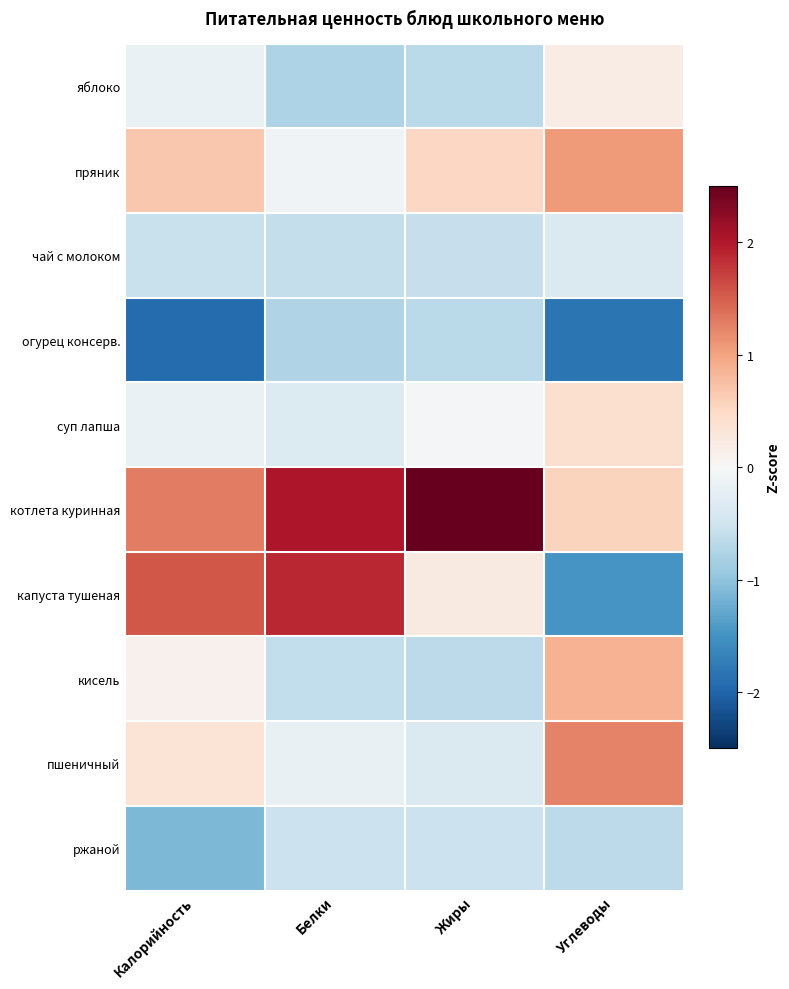

Reading left to right, what are all the values shown in this chart?

яблоко: Калорийность=-0.2	Белки=-0.8	Жиры=-0.7	Углеводы=0.2
пряник: Калорийность=0.7	Белки=-0.1	Жиры=0.5	Углеводы=1.1
чай с молоком: Калорийность=-0.6	Белки=-0.6	Жиры=-0.6	Углеводы=-0.4
огурец консерв.: Калорийность=-1.9	Белки=-0.7	Жиры=-0.7	Углеводы=-1.8
суп лапша: Калорийность=-0.2	Белки=-0.3	Жиры=-0.0	Углеводы=0.4
котлета куринная: Калорийность=1.3	Белки=2.0	Жиры=2.8	Углеводы=0.6
капуста тушеная: Калорийность=1.6	Белки=1.9	Жиры=0.2	Углеводы=-1.5
кисель: Калорийность=0.1	Белки=-0.6	Жиры=-0.7	Углеводы=0.9
пшеничный: Калорийность=0.3	Белки=-0.2	Жиры=-0.4	Углеводы=1.2
ржаной: Калорийность=-1.1	Белки=-0.5	Жиры=-0.5	Углеводы=-0.7